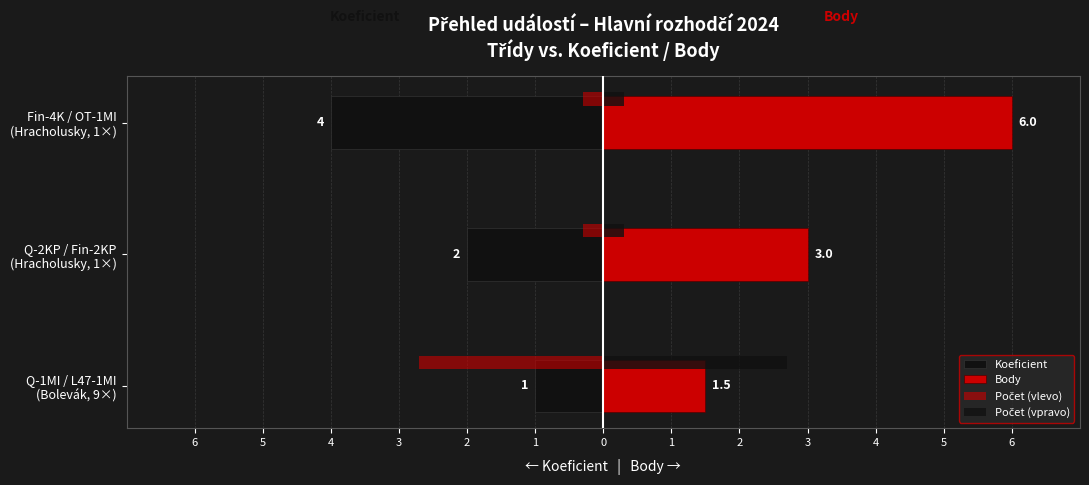

What are all the series names shown in the legend?

Koeficient, Body, Počet (vlevo), Počet (vpravo)